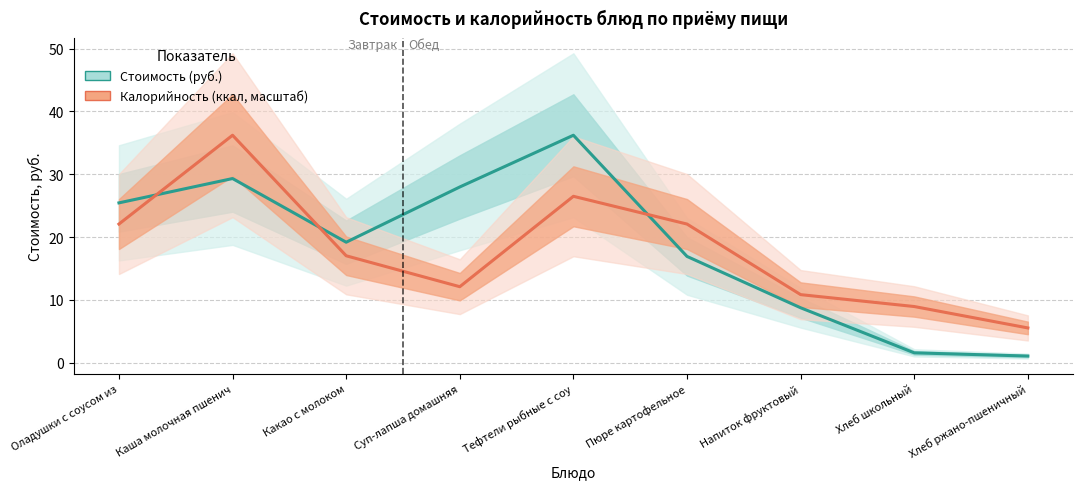

Rank the series by their average value, from highest to lowest.

Стоимость (руб.), Калорийность (ккал, масштаб)